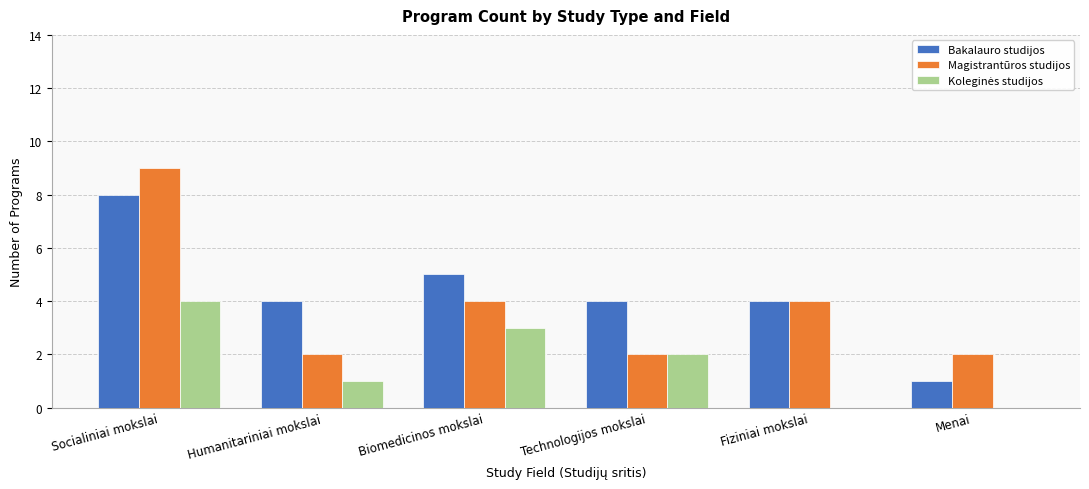

Which category has the highest value in the Magistrantūros studijos series?

Socialiniai mokslai